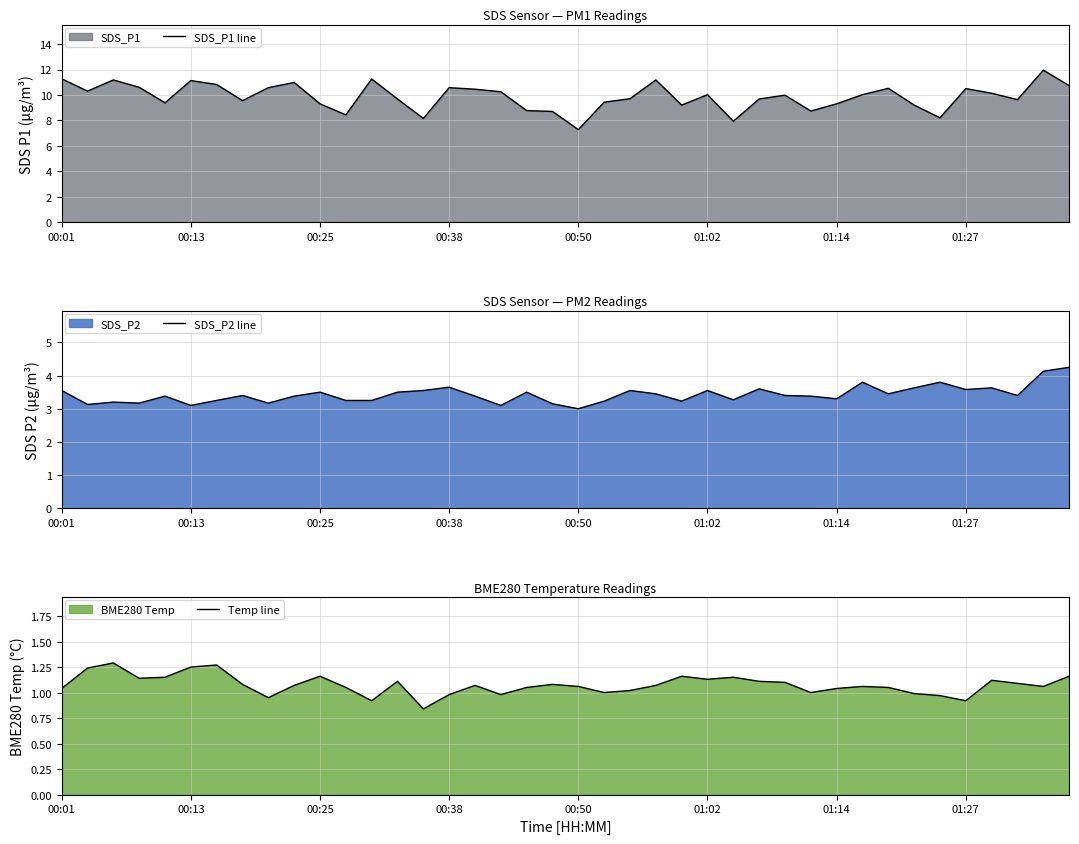

The SDS_P1 line series shows 5.9 at 01:02. True or false?

False